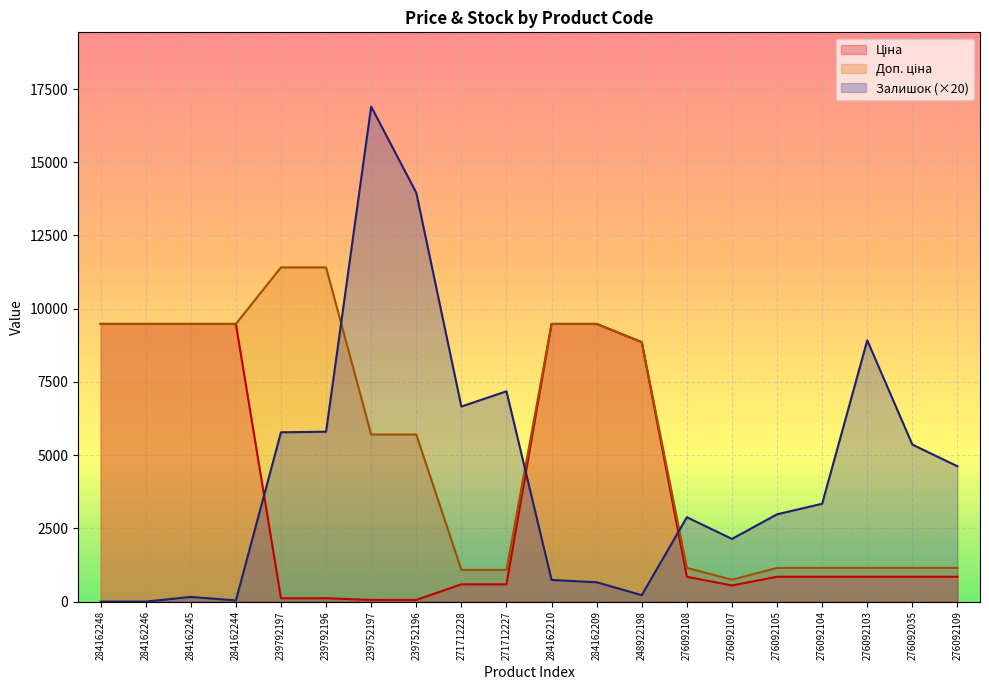

How many distinct data groups are displayed?

3